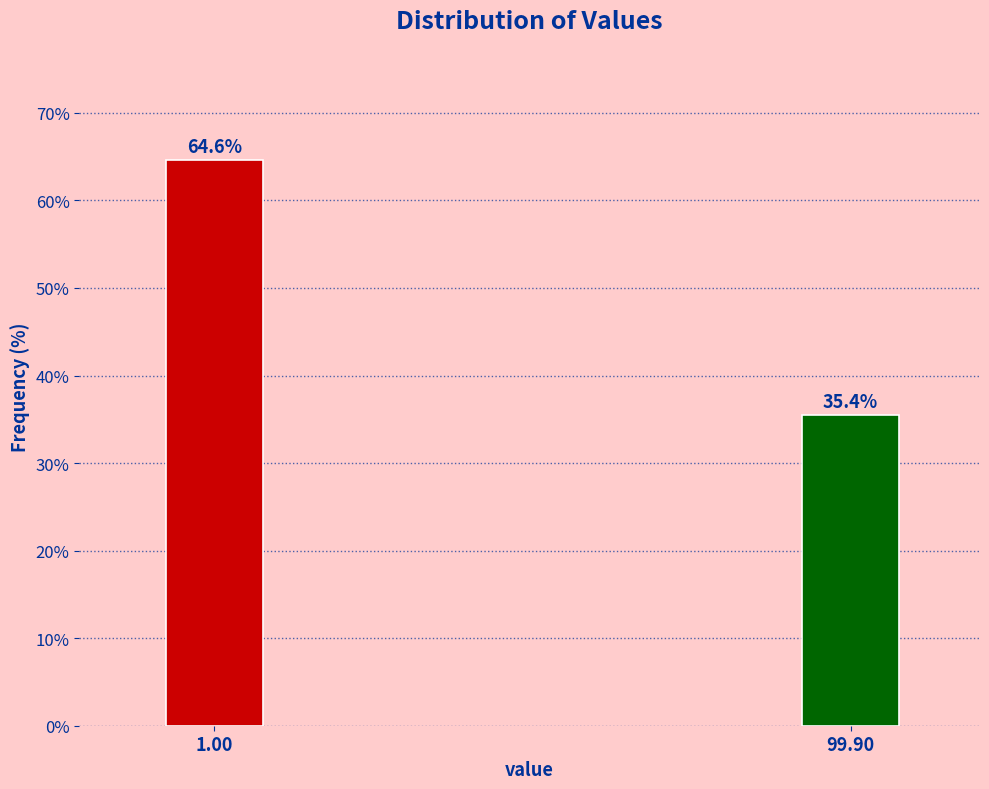

Reading left to right, transcribe all the data shown in this chart.

64.6	35.4